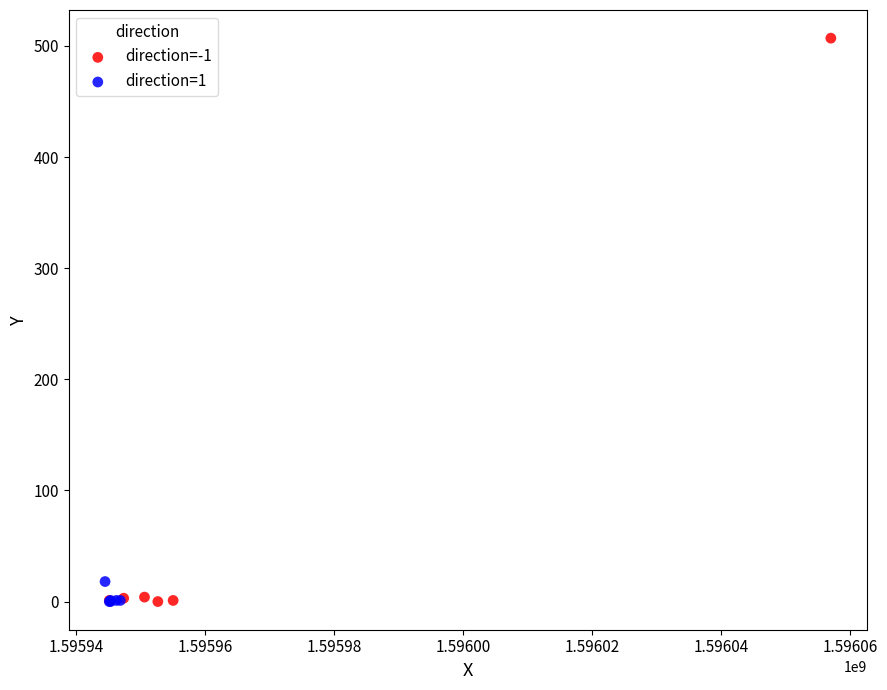

Which series contains the highest Y value?

direction=-1